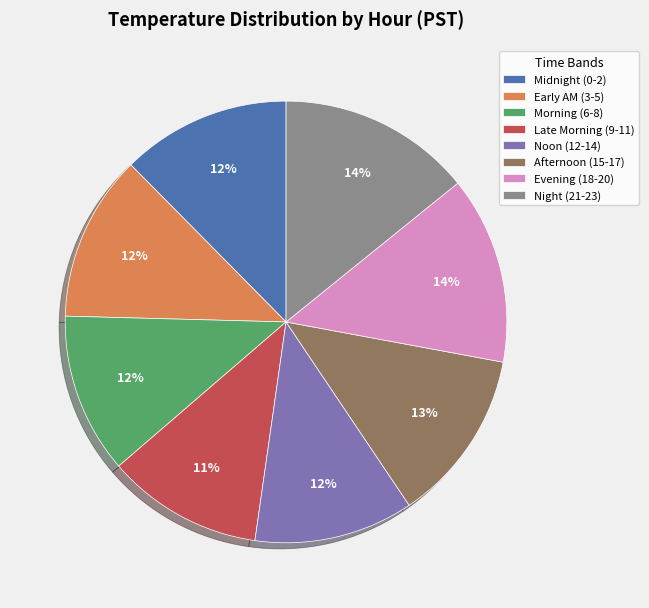

To the nearest percent, what portion does Evening (18-20) represent?

14%